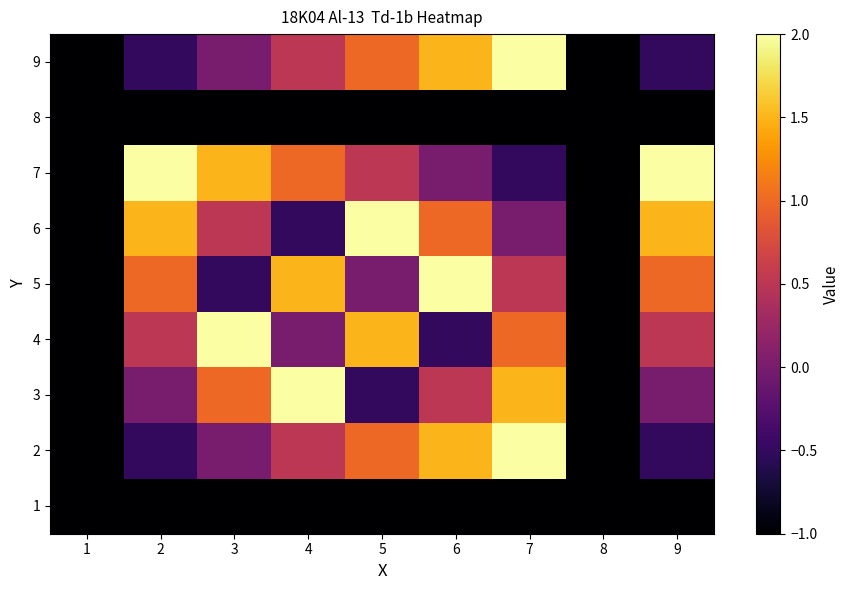

What is the difference between the highest and lowest values at 9?

3.0